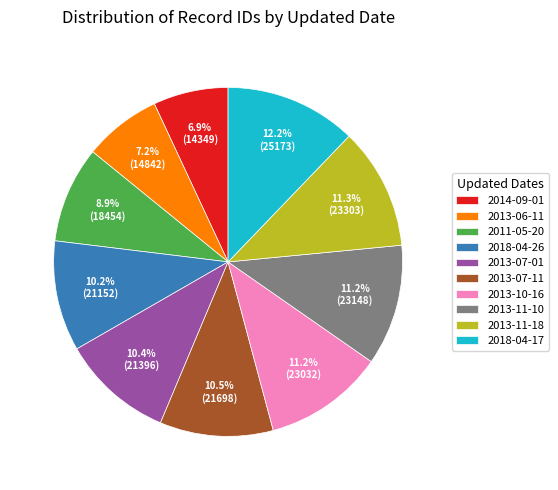

To the nearest percent, what is the average slice percentage?

10%